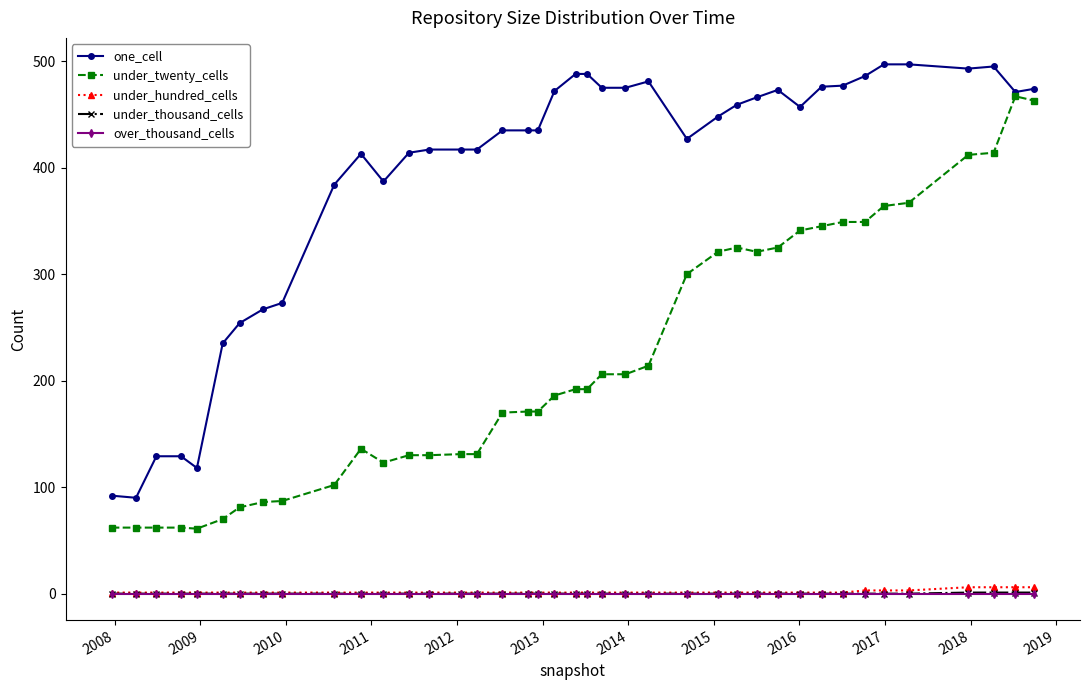

Which series has the widest spread of values?

one_cell